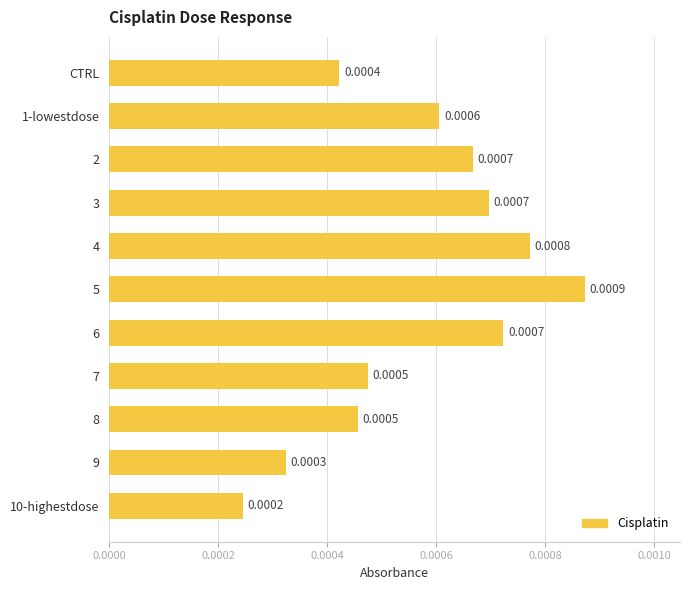

Which category has the lowest value across all series?

10-highestdose